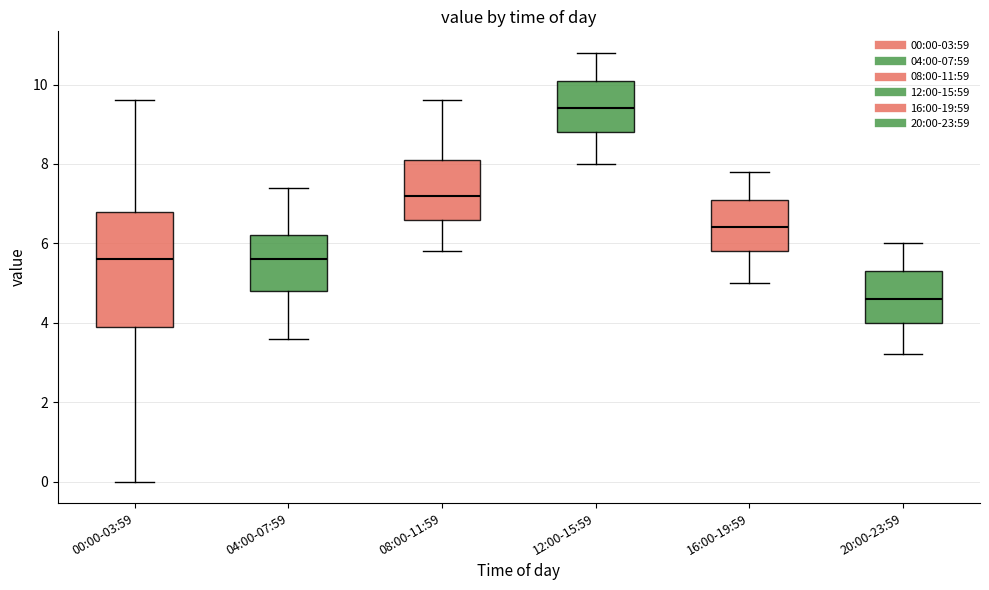

Which box's median line is the highest?

12:00-15:59